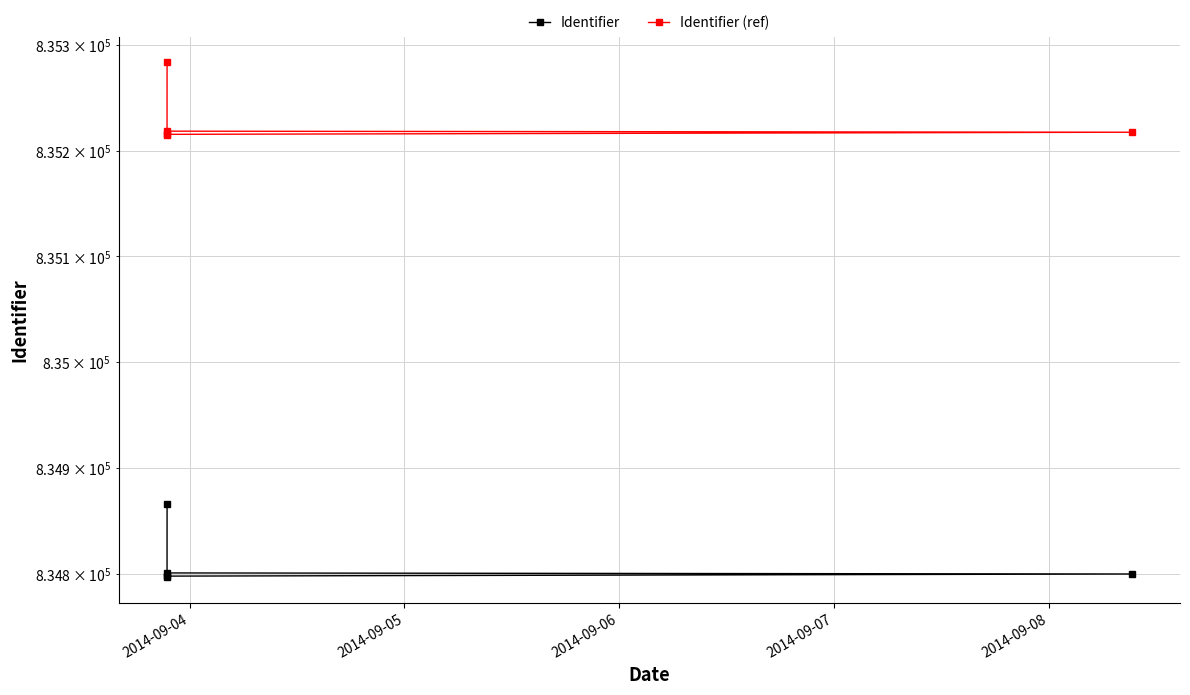

How many categories are shown in the chart?

5